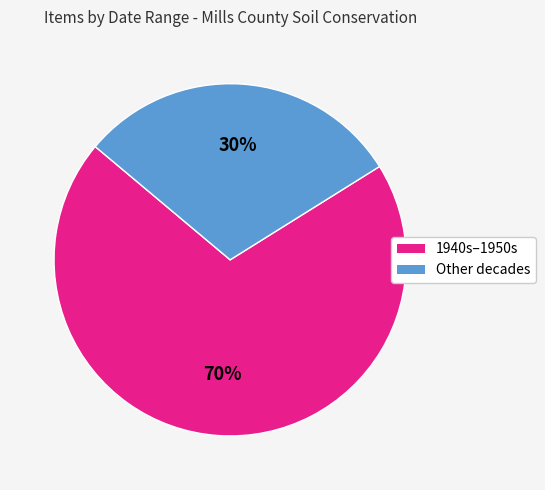

Approximately how many times larger is the value at 1940s–1950s compared to Other decades?

2.3